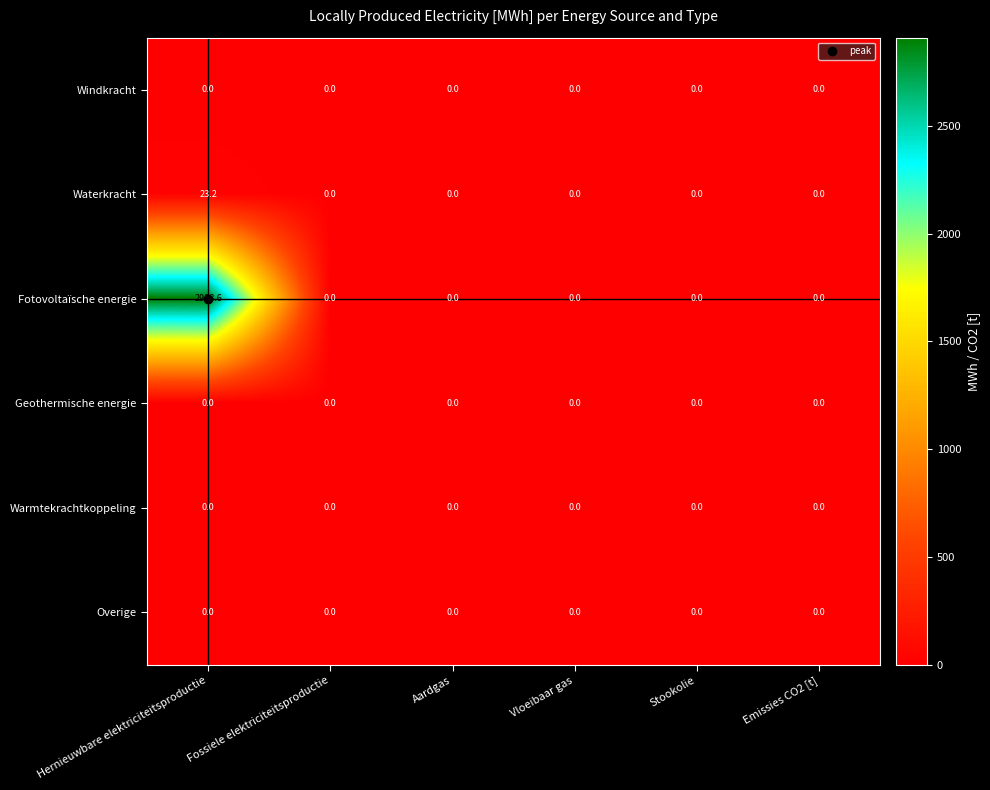

At which category does the chart reach its peak across all series?

Hernieuwbare elektriciteitsproductie